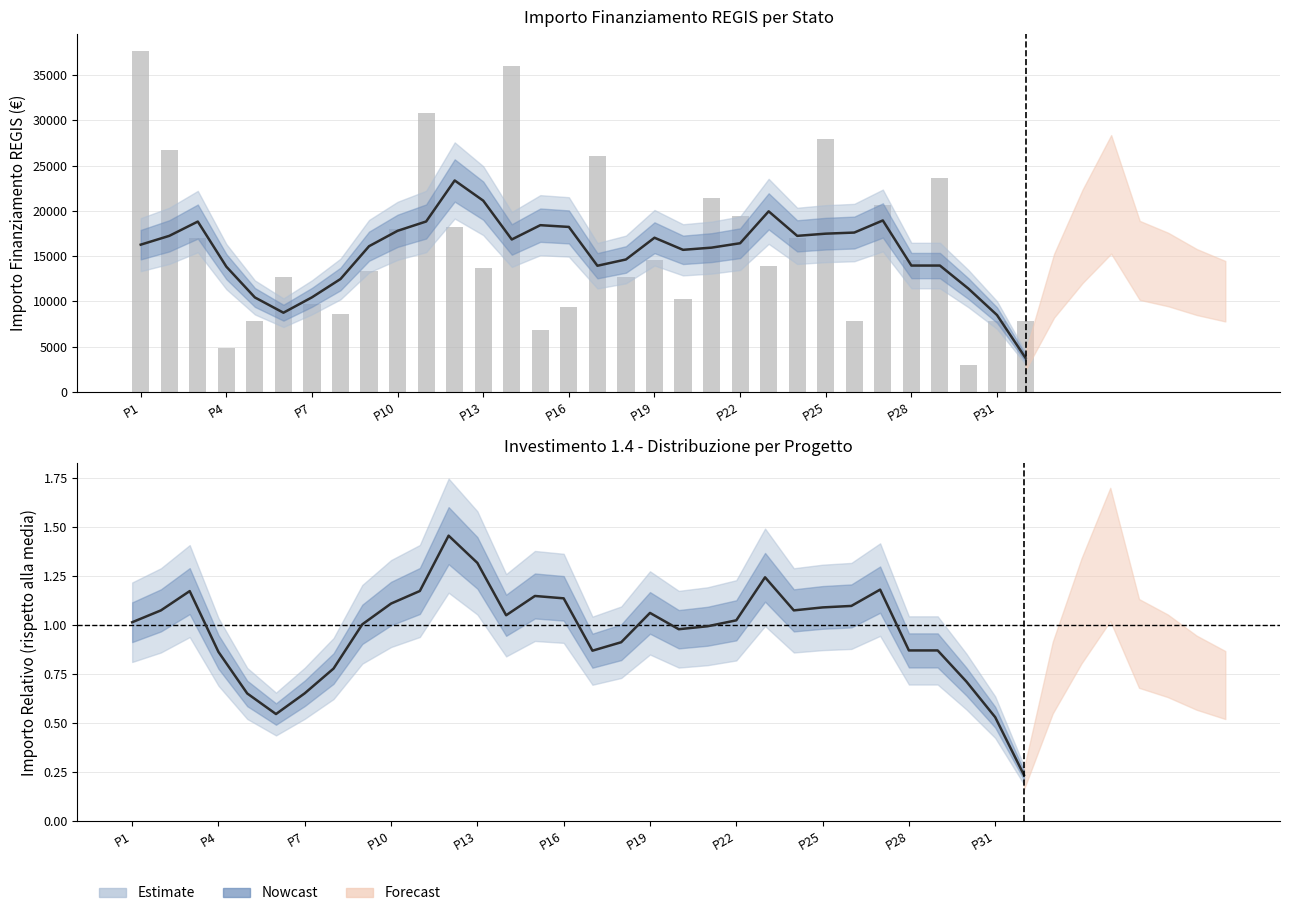

What is the difference between the maximum and minimum values?

19589.6